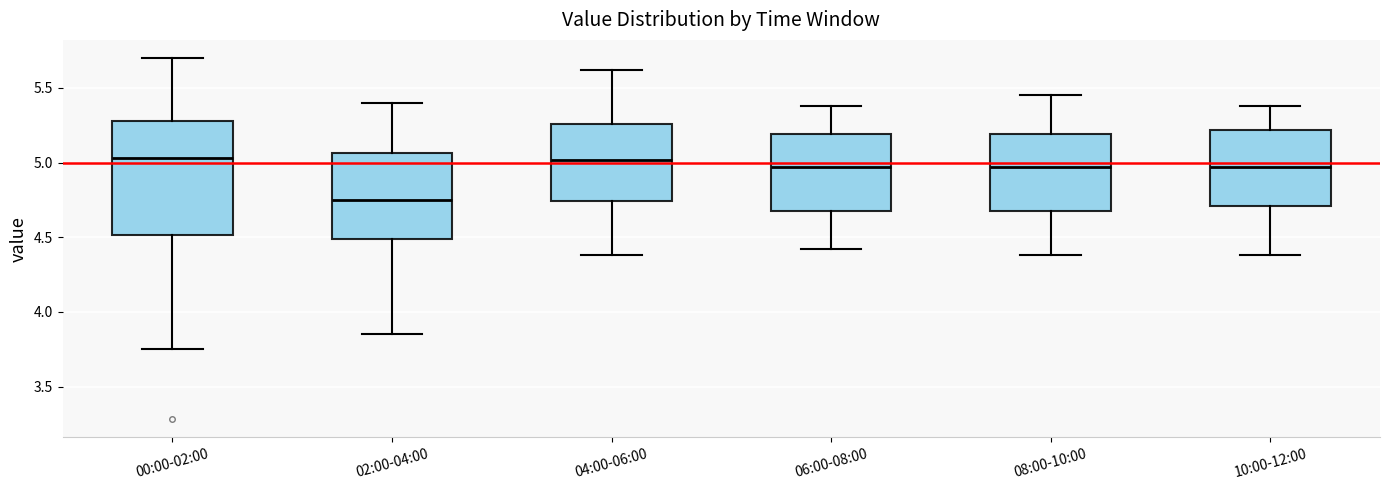

Comparing the boxes themselves (not the whiskers), which one is the tallest?

00:00-02:00